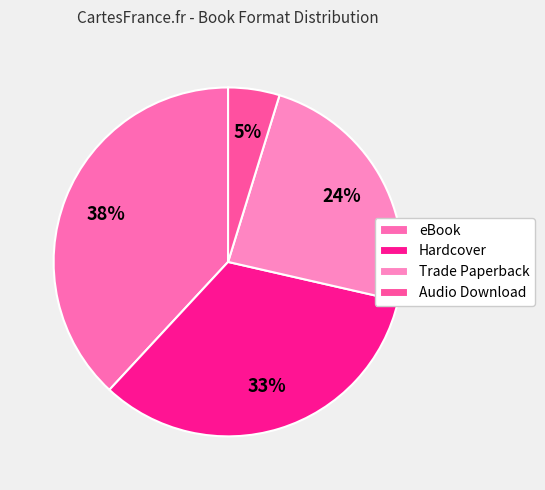

What is the ratio of the value at Trade Paperback to the value at Hardcover?

0.7